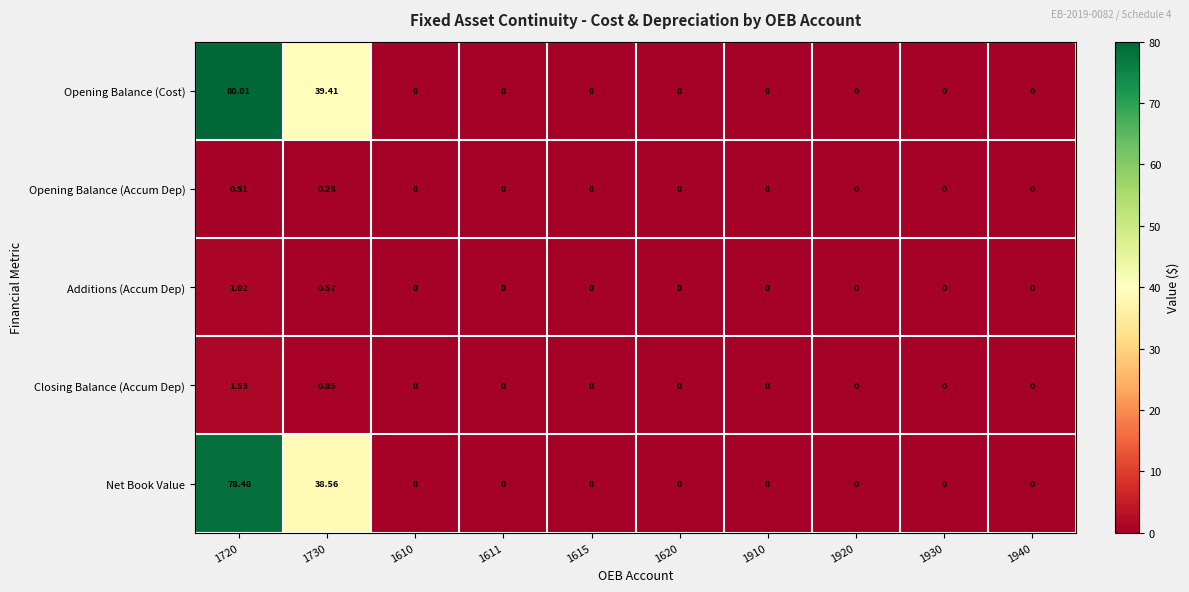

Which series has the largest total across all categories?

Opening Balance (Cost)